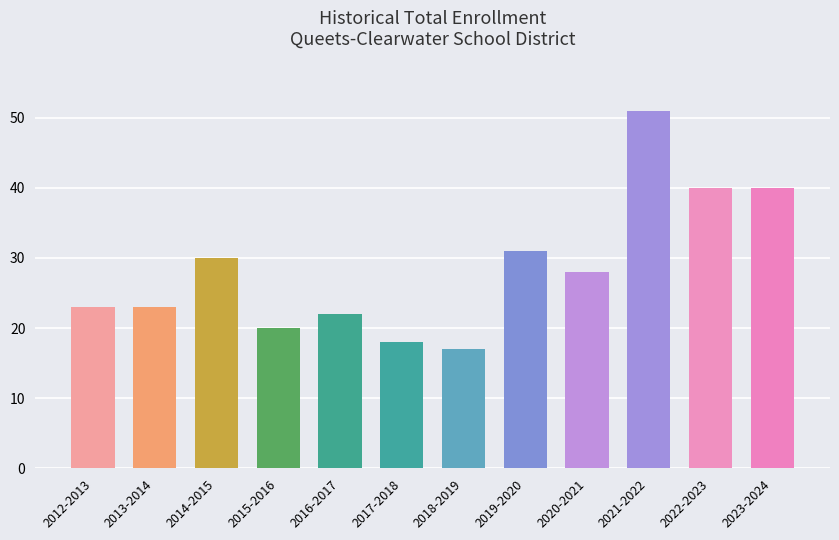

Are the bars horizontal?

No